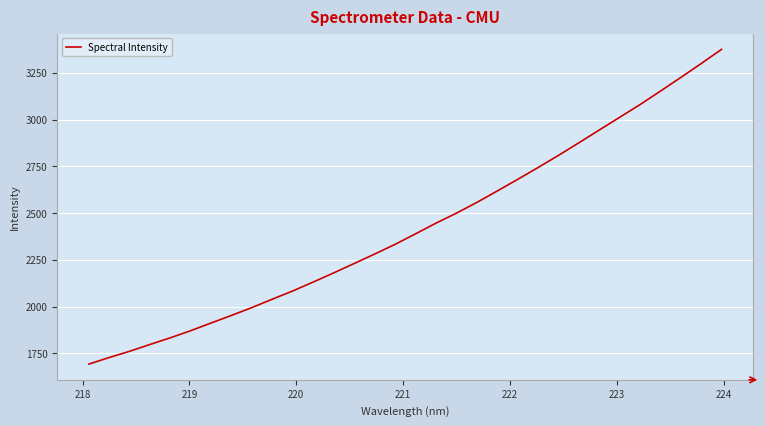

How many lines are shown in the chart?

1